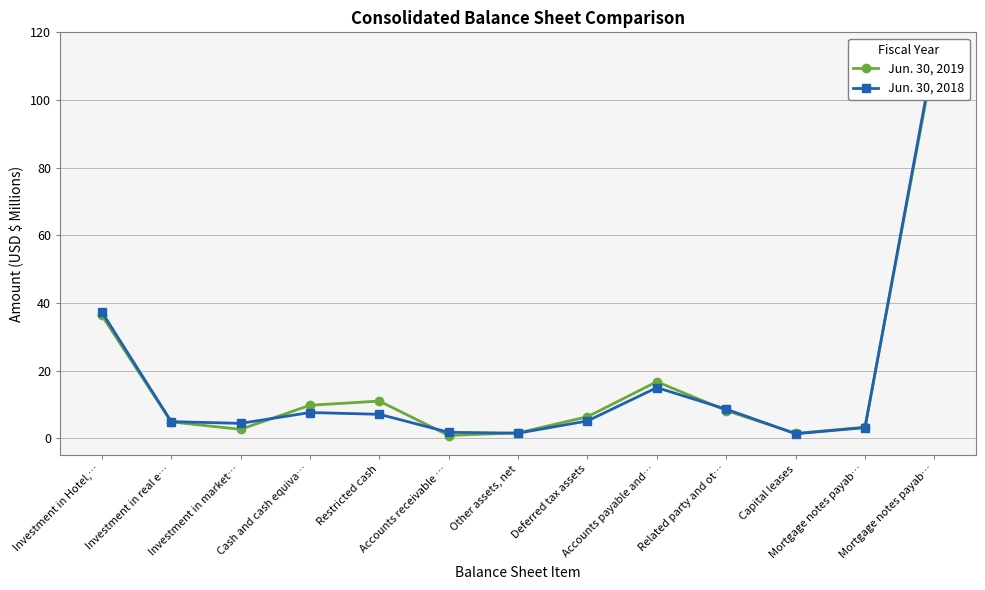

Rank the series at Deferred tax assets from highest to lowest value.

Jun. 30, 2019, Jun. 30, 2018